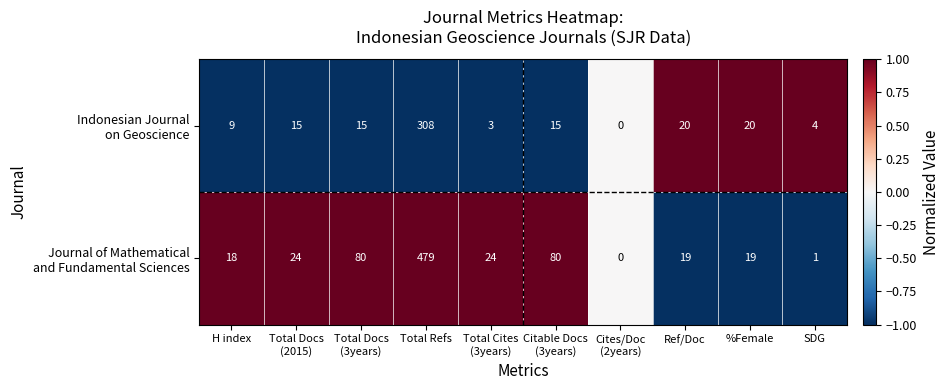

What is the maximum value shown in the chart?

479